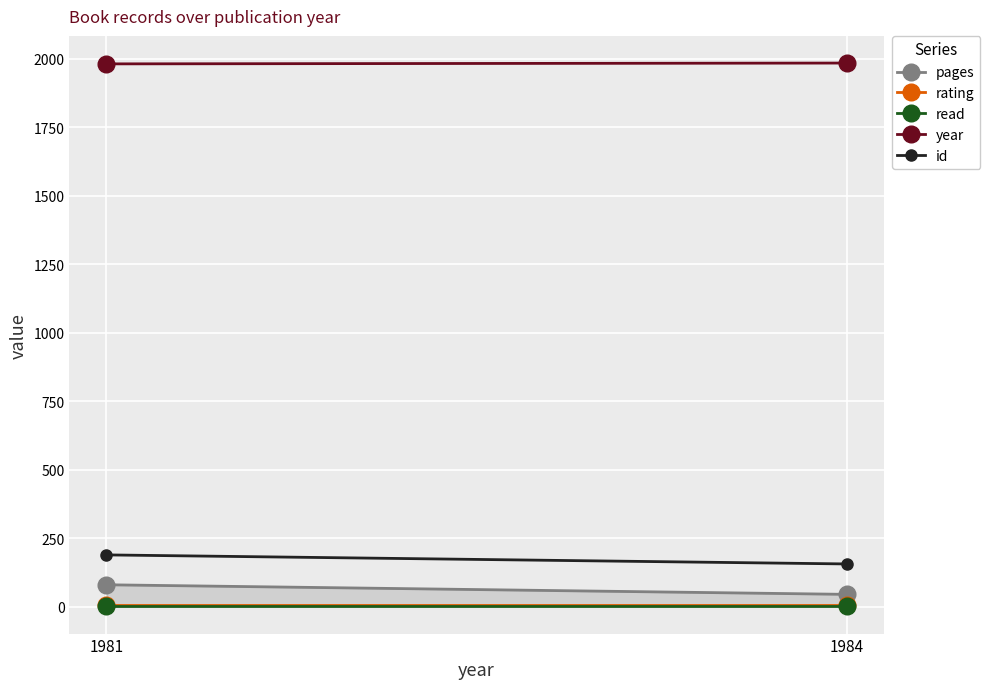

What is the total value across all series at 1981?

2256